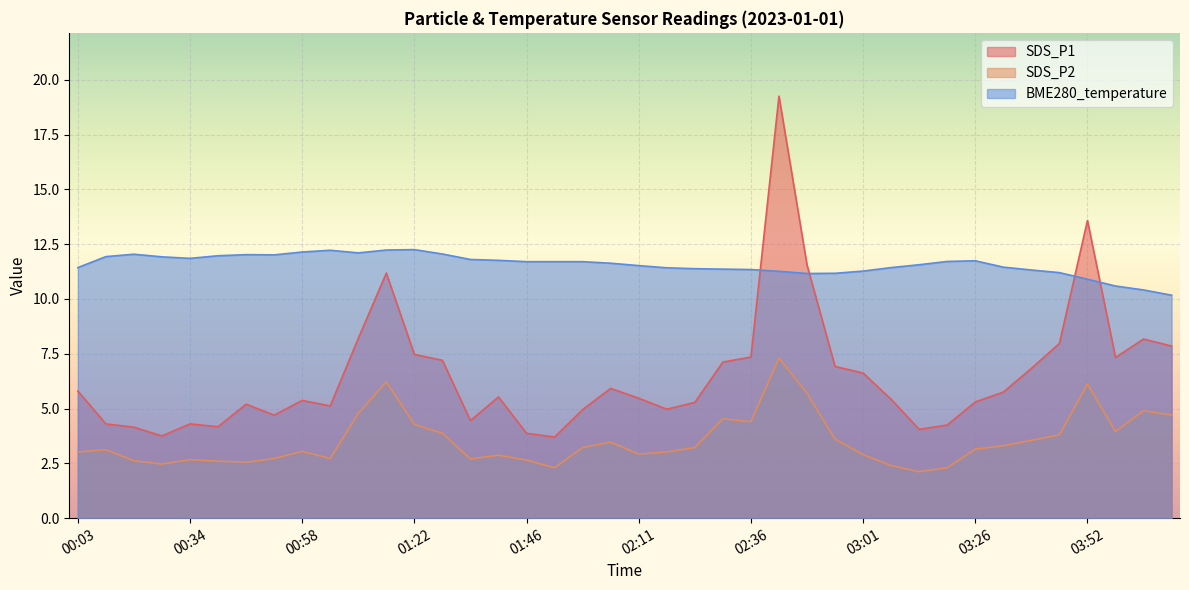

What is the difference between the maximum and minimum values in the BME280_temperature series?

2.1